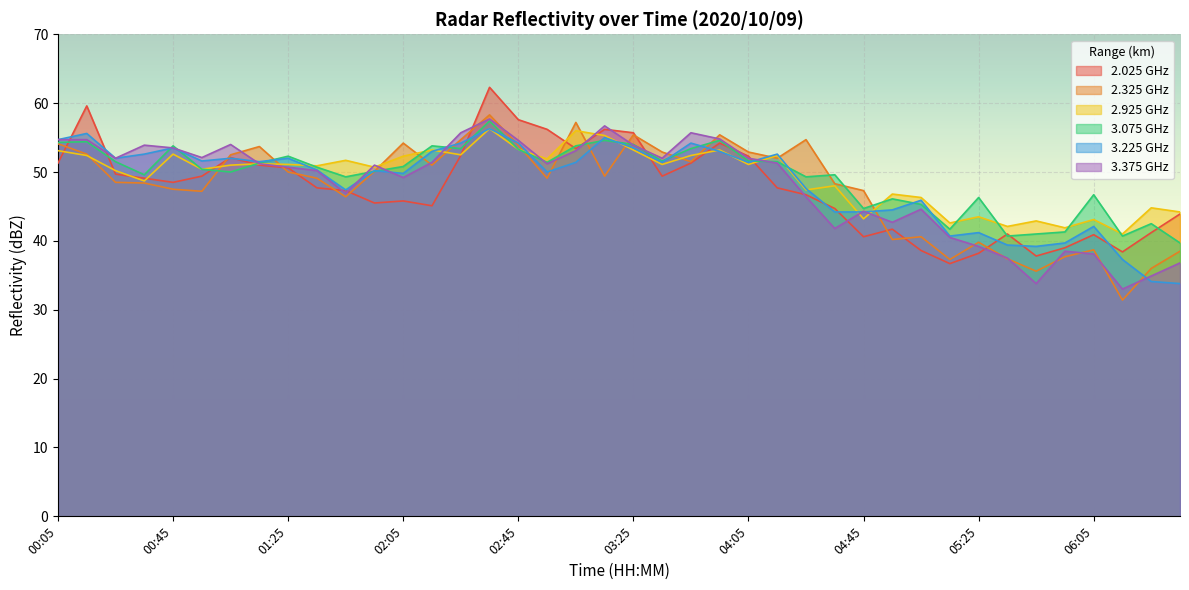

What is the difference between the highest and lowest values at 05:35?

4.7